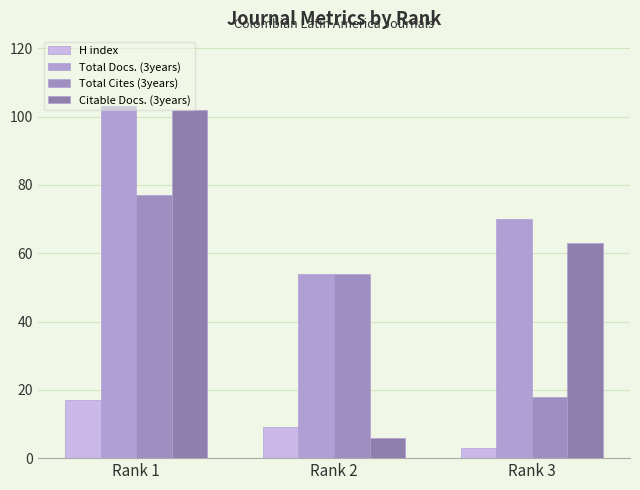

How many data points in Citable Docs. (3years) are less than 63?

1